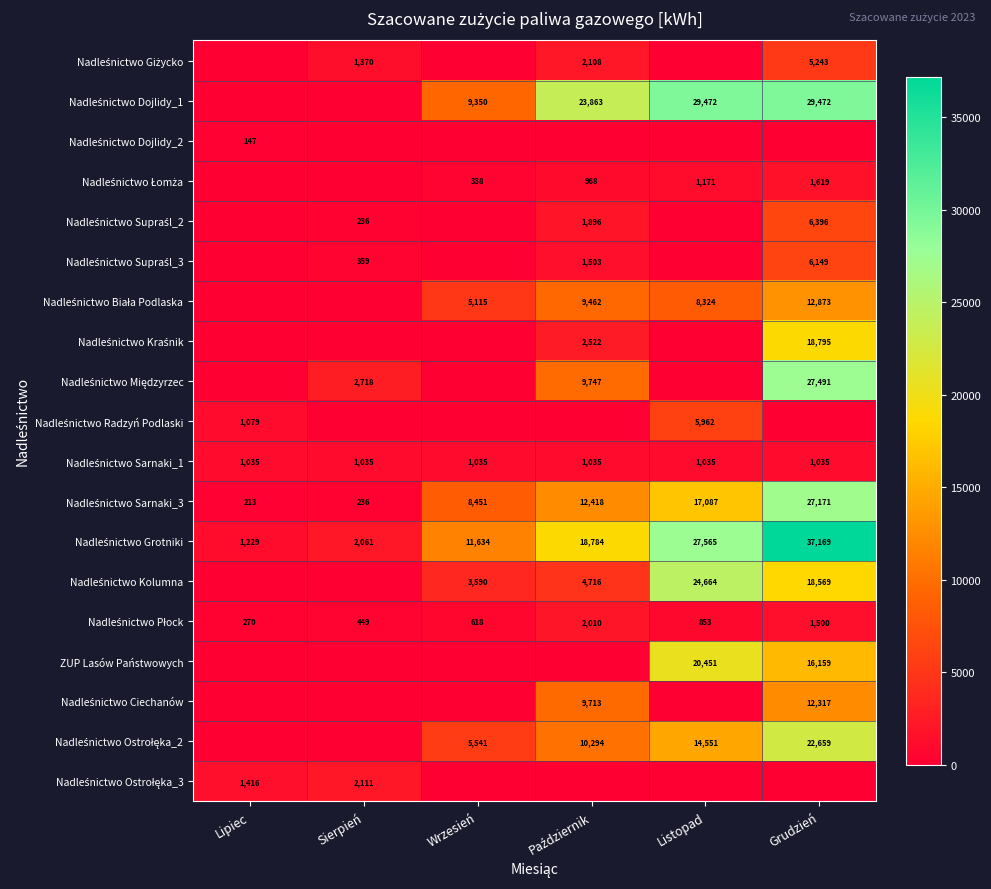

Which category has the highest value in the Nadleśnictwo Giżycko series?

Grudzień